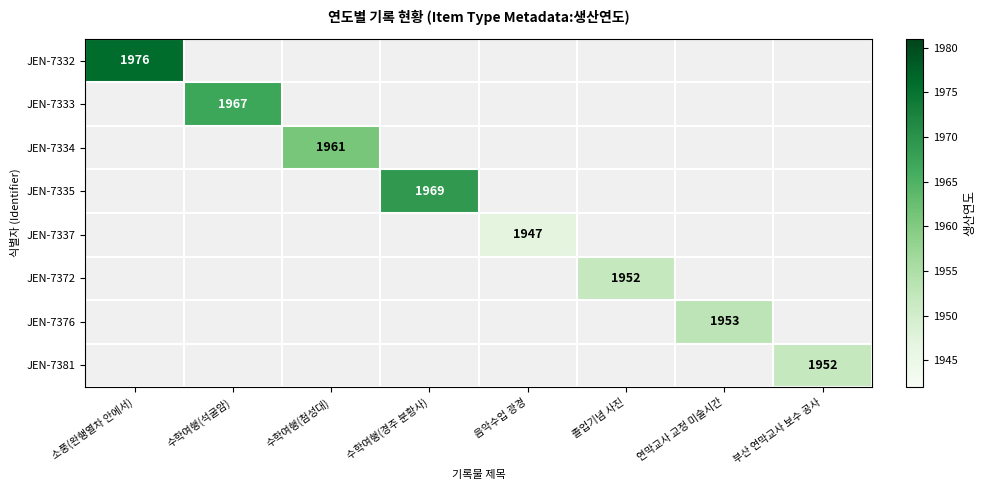

The value of JEN-7337 at 음악수업 광경 is 1232. True or false?

False